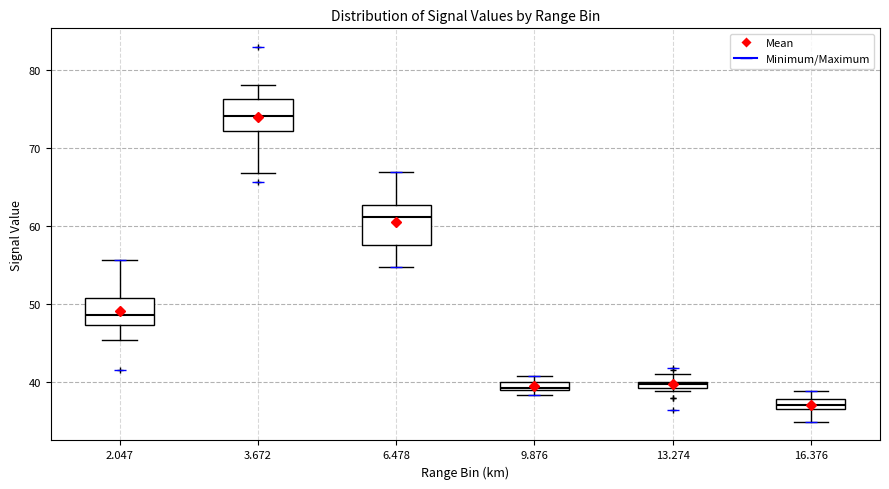

Where is the lower edge of the box at x = 16.376 on the y-axis? The values are not printed on the chart, so give them approximately, as read against the axis.

37